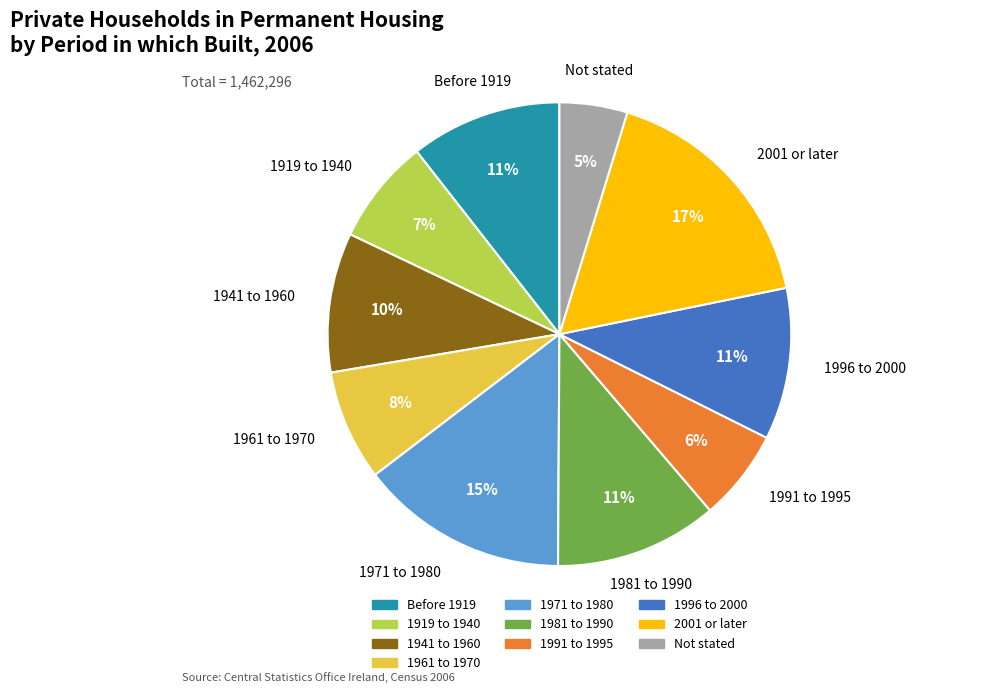

To the nearest percent, what is the difference between the largest and smallest slice percentages?

12%